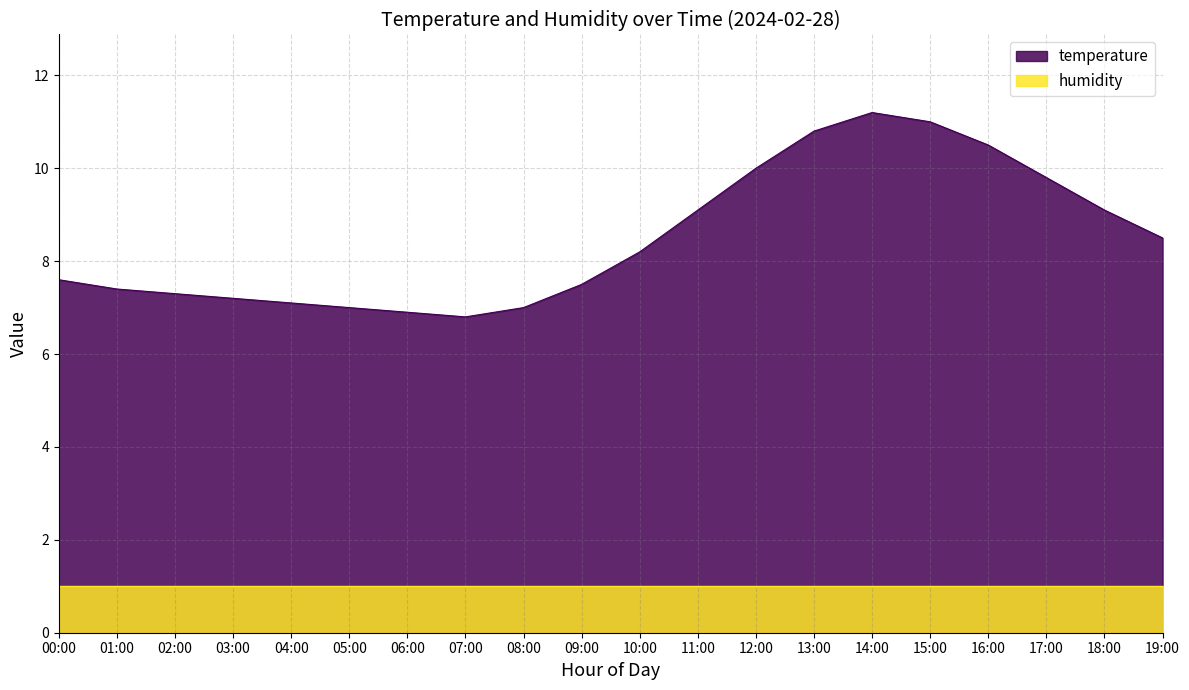

How many interior local peaks (higher than both neighbors) does the data have?

1